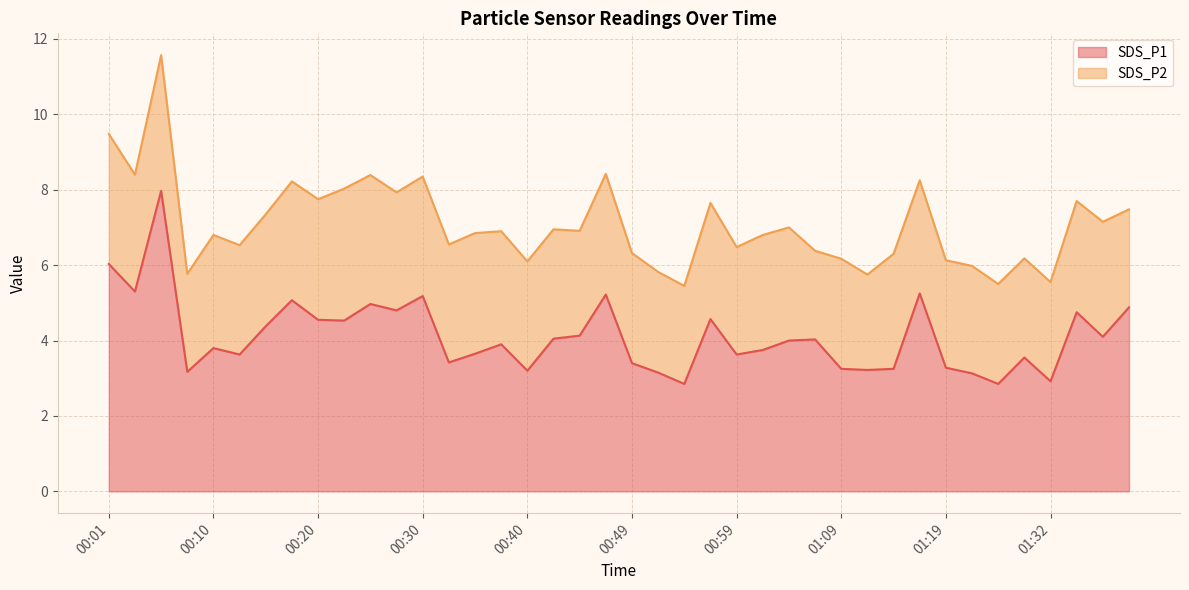

Rank the categories by value from highest to lowest.

00:06, 00:01, 00:03, 01:16, 00:47, 00:30, 00:18, 00:25, 01:39, 00:28, 01:34, 00:57, 00:20, 00:23, 00:15, 00:45, 01:37, 00:42, 01:06, 01:04, 00:37, 00:10, 01:02, 00:35, 00:13, 00:59, 01:29, 00:32, 00:49, 01:19, 01:09, 01:14, 01:11, 00:40, 00:08, 00:52, 01:21, 01:32, 00:54, 01:27